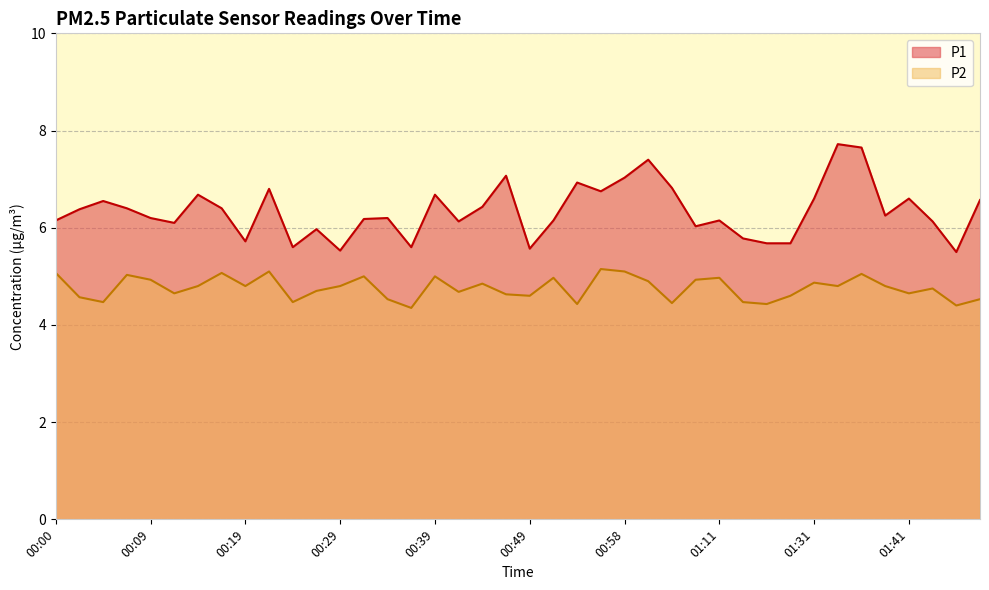

At which category does the chart reach its minimum across all series?

00:36